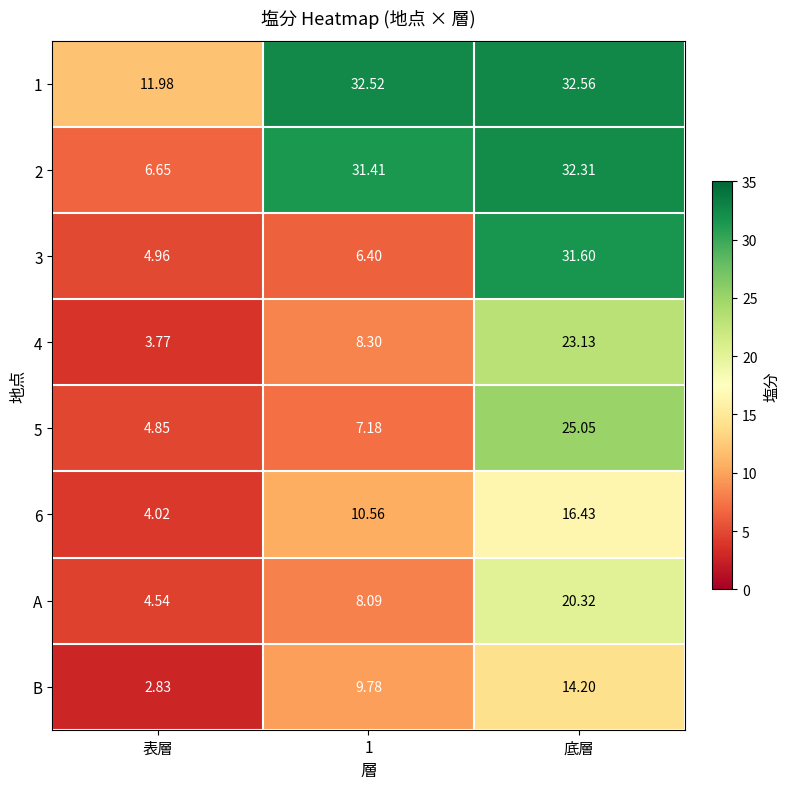

Which series changed the most between 表層 and 1?

2